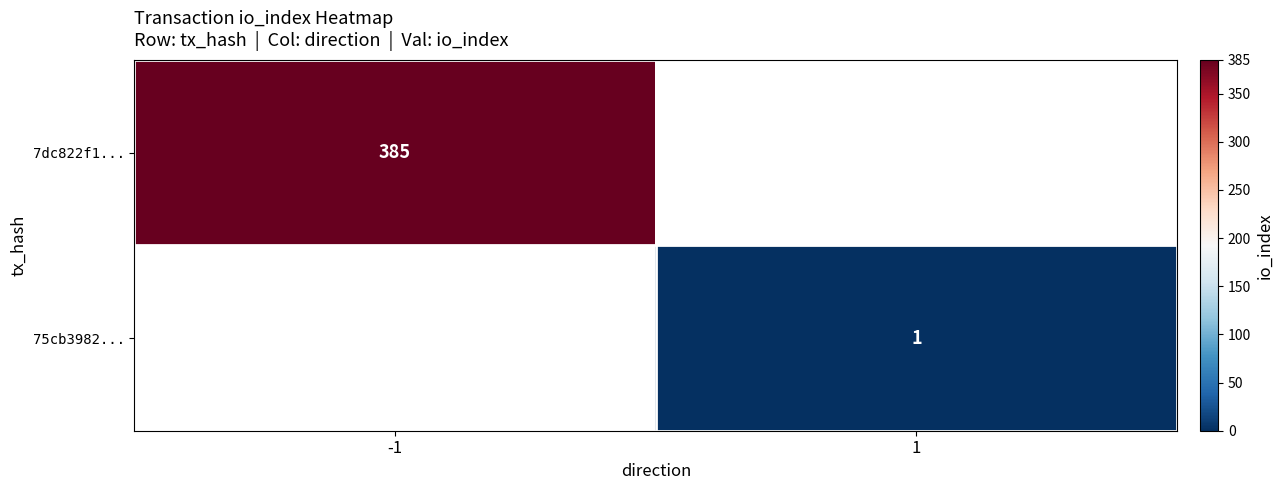

Is it true that 75cb3982... equals 1 at 1?

True